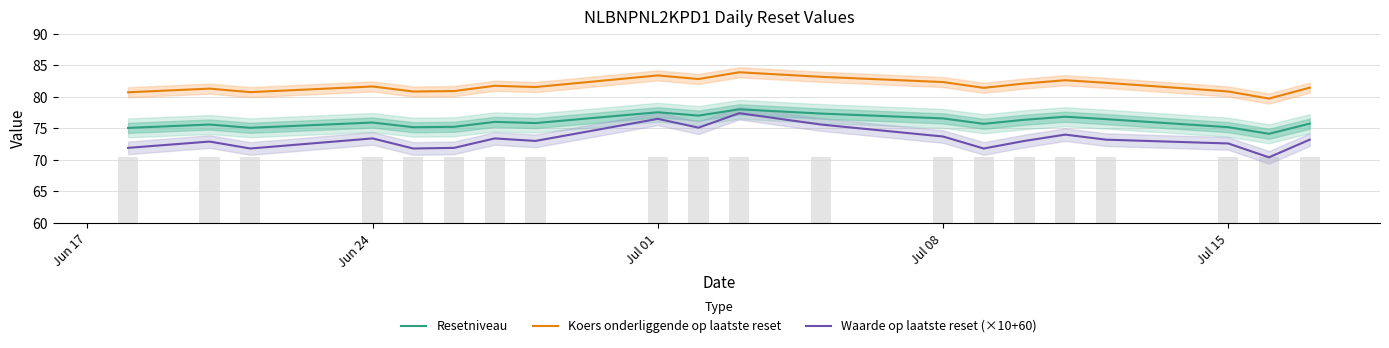

What is the label of the 18th bar from the left?

Jul 15